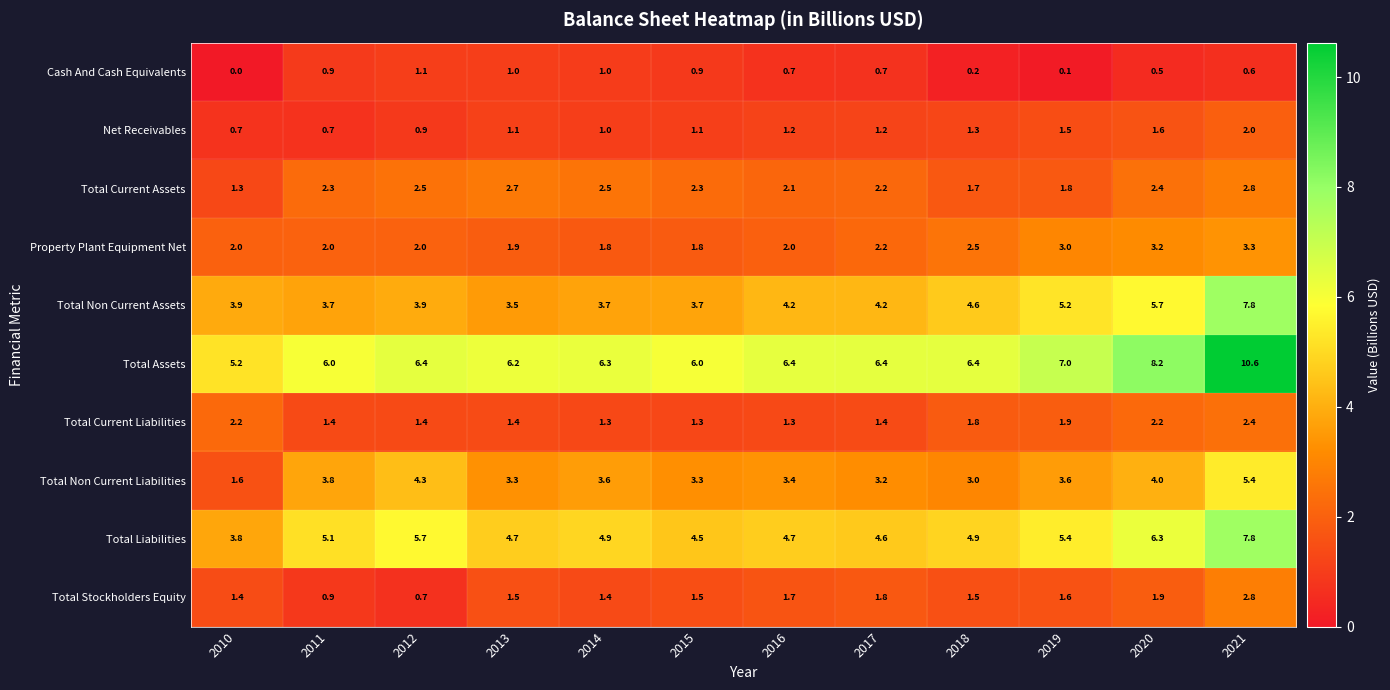

At which category is the sum across all series the highest?

2021